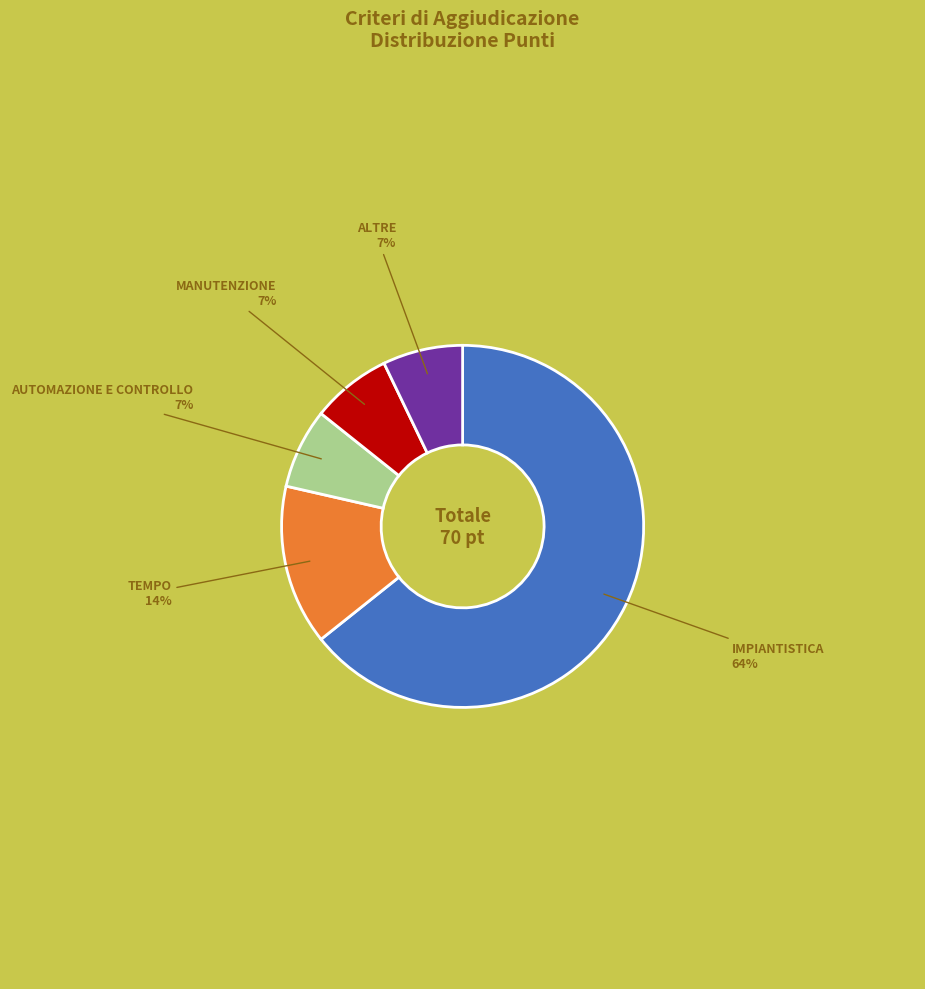

To the nearest percent, what is the average slice percentage?

20%